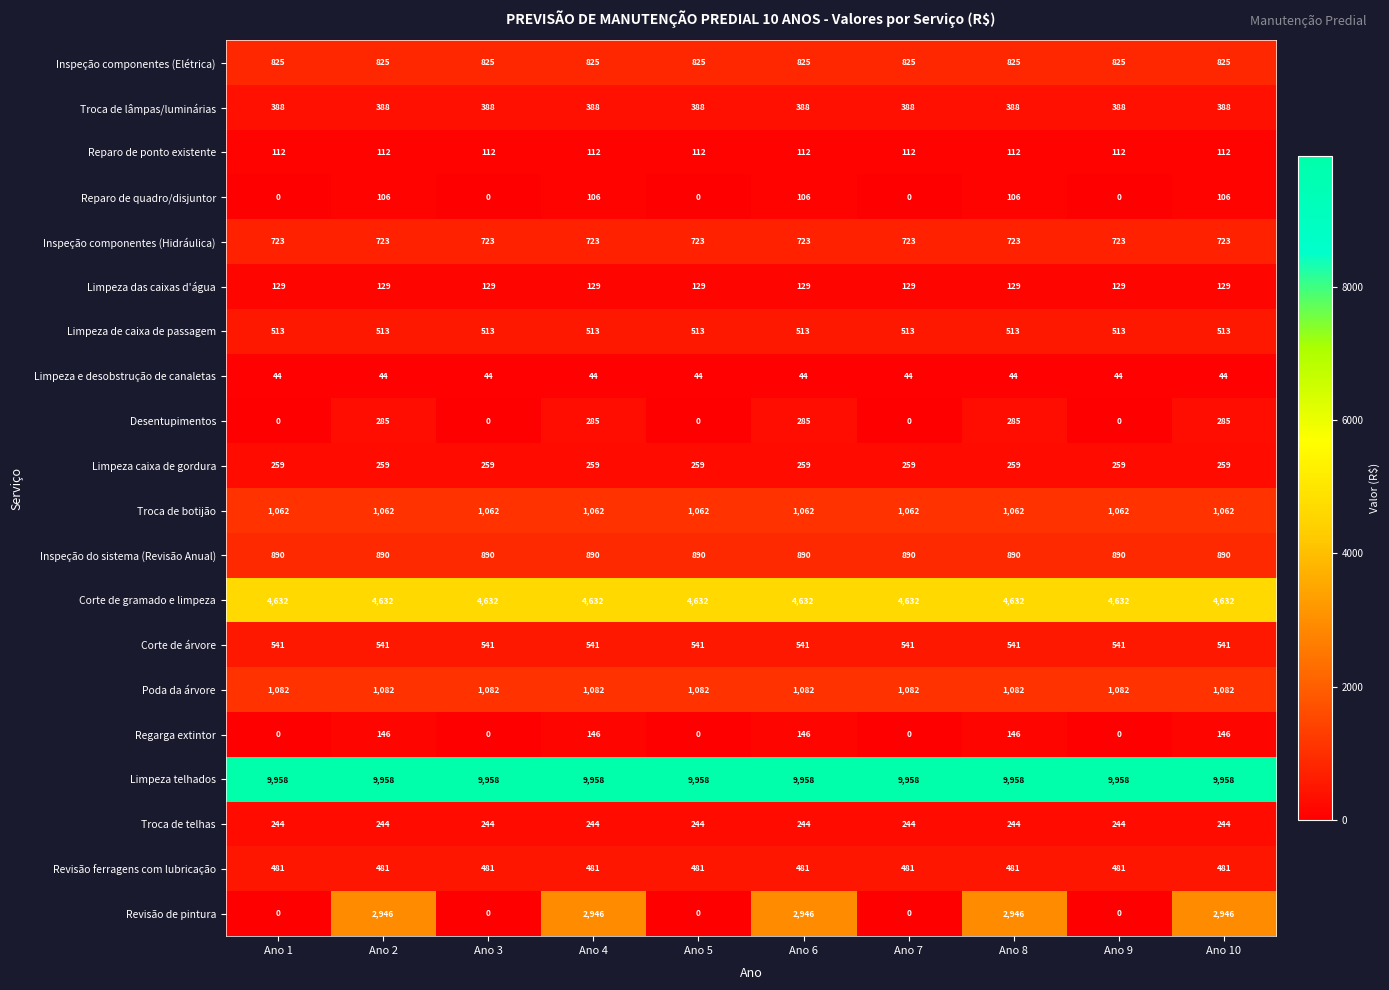

True or false: Inspeção do sistema (Revisão Anual) has a value of 890 at Ano 8.

True